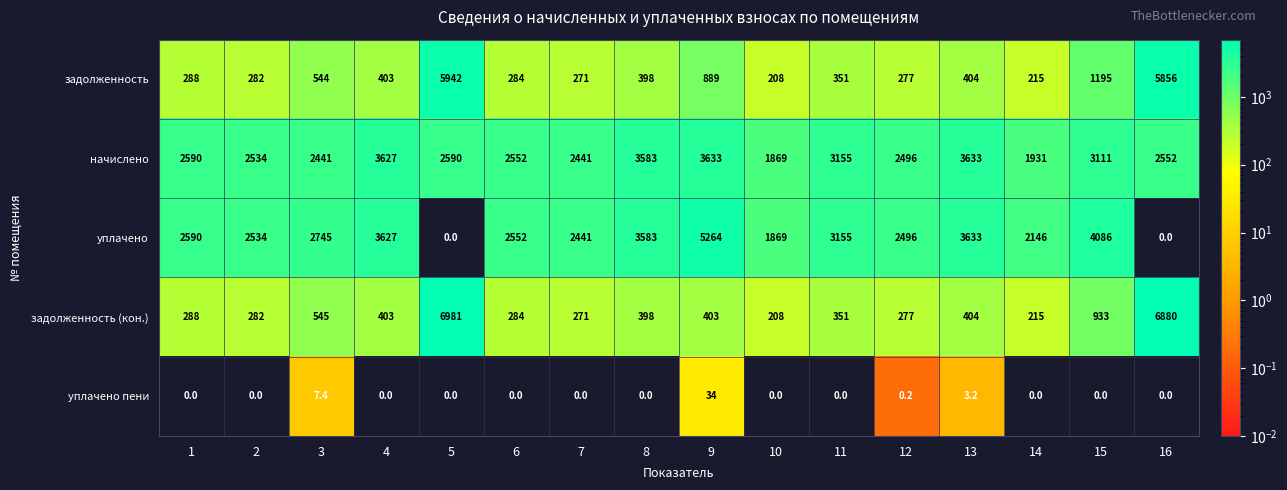

What is the sum of all задолженность values?

17807.0